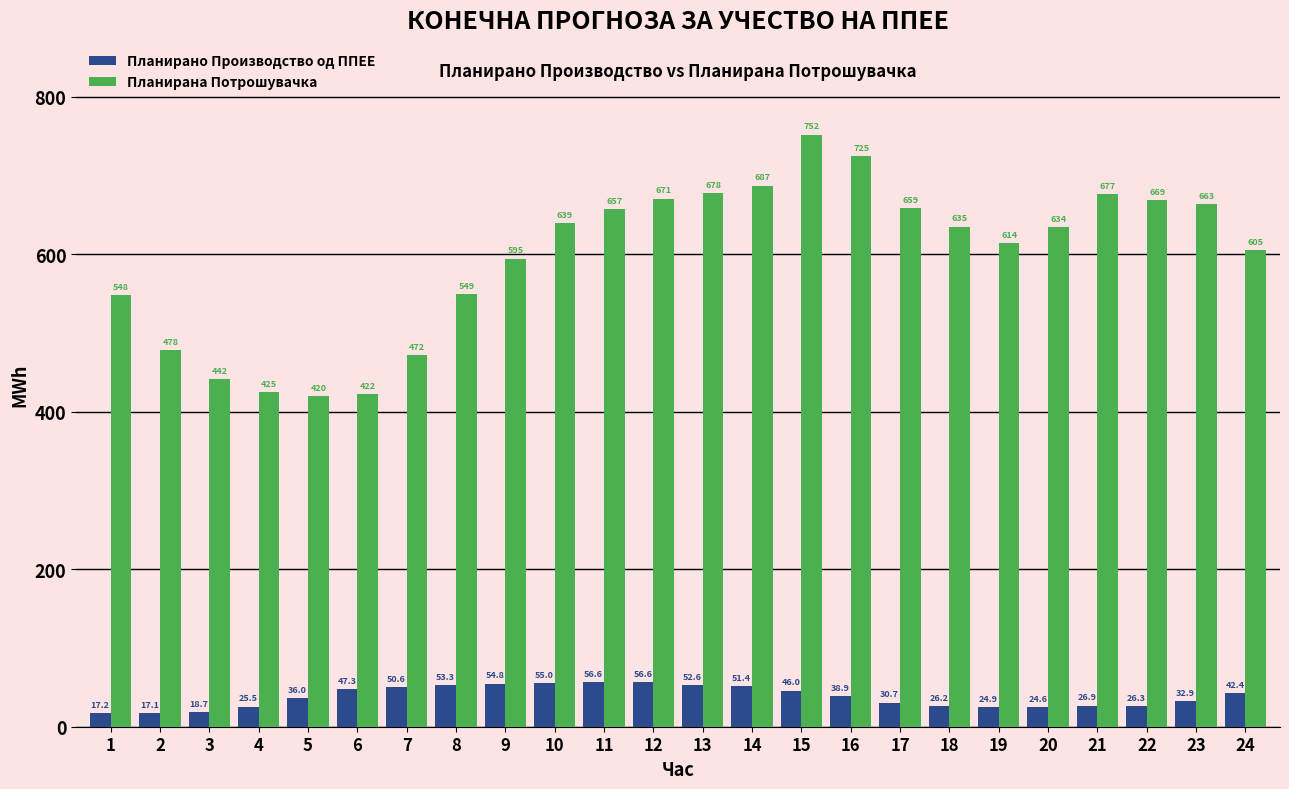

Which series has the widest spread of values?

Планирана Потрошувачка